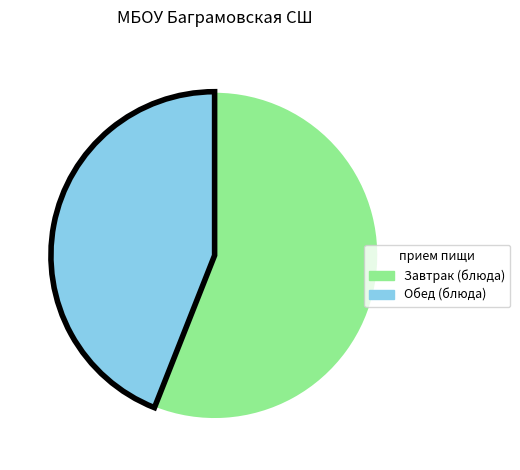

Which has a higher value, Завтрак (блюда) or Обед (блюда)?

Завтрак (блюда)